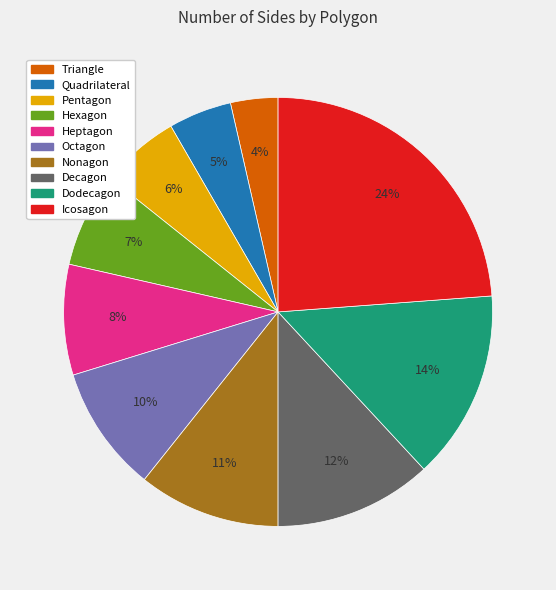

Rank the categories by value from lowest to highest.

Triangle, Quadrilateral, Pentagon, Hexagon, Heptagon, Octagon, Nonagon, Decagon, Dodecagon, Icosagon